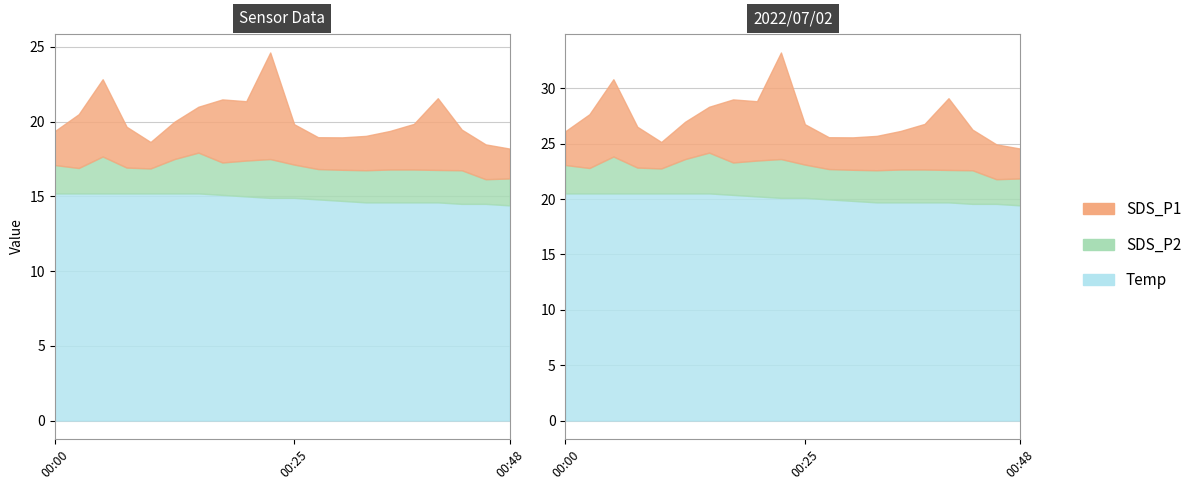

Is it true that Temp equals 15.0 at 00:20?

True